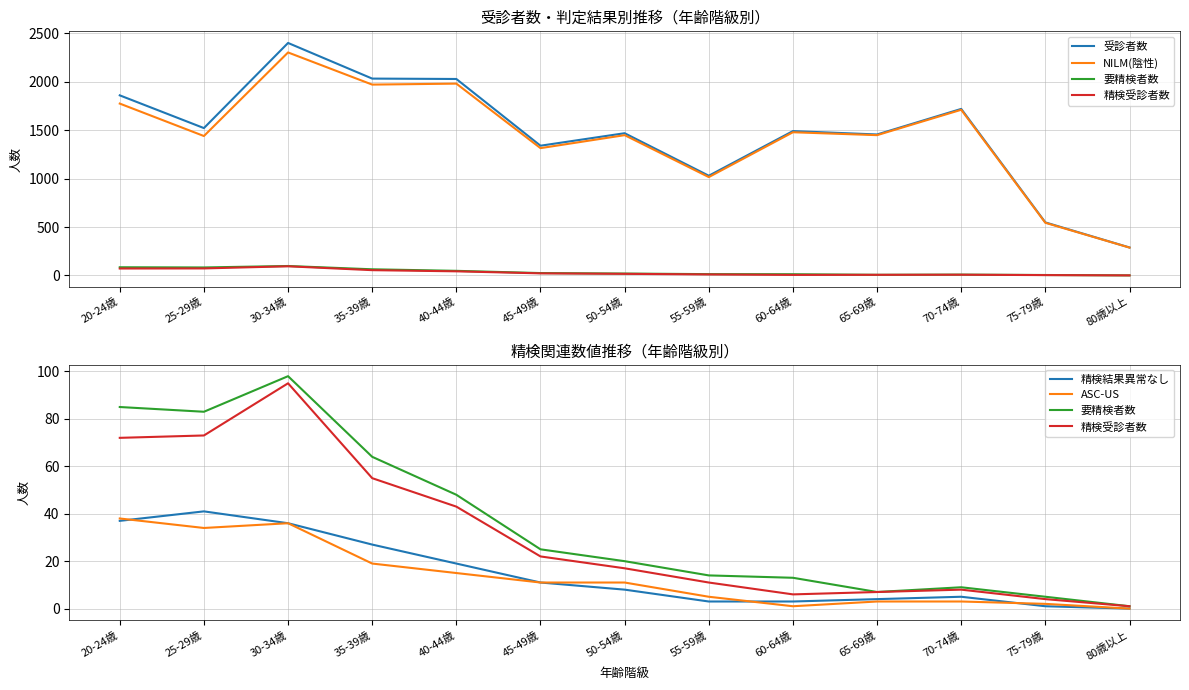

What is the lowest value of the NILM(陰性) series?

288